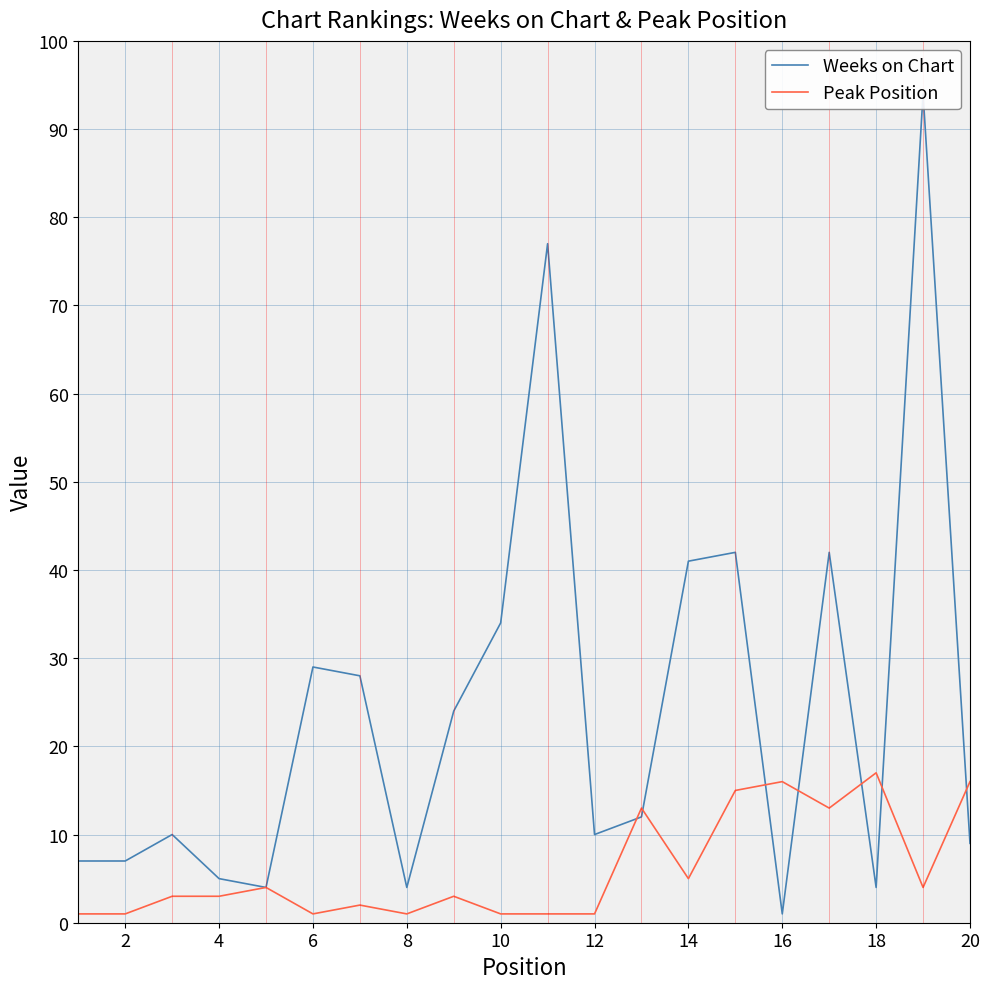

True or false: Peak Position has a value of 1 at 10.

True